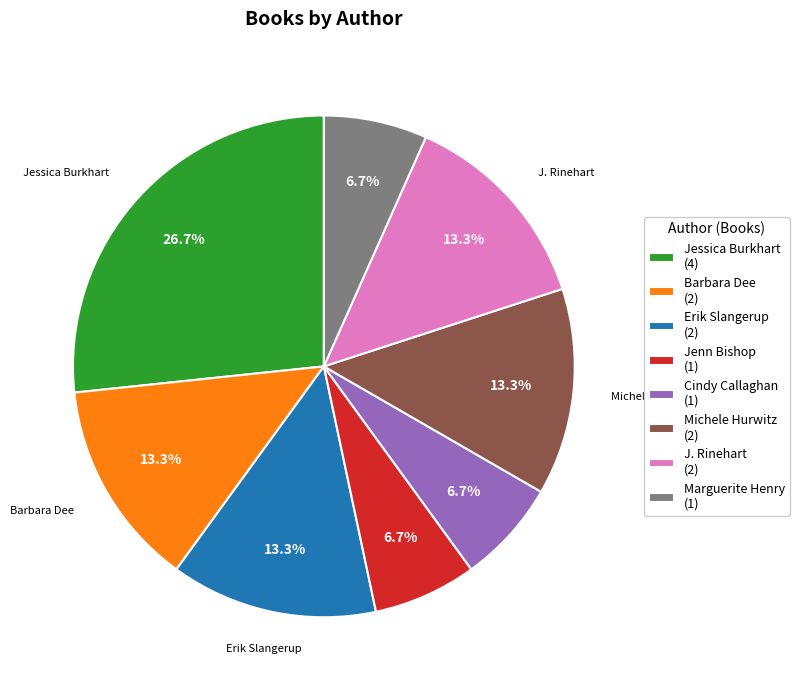

To the nearest percent, what is the average slice percentage?

12%